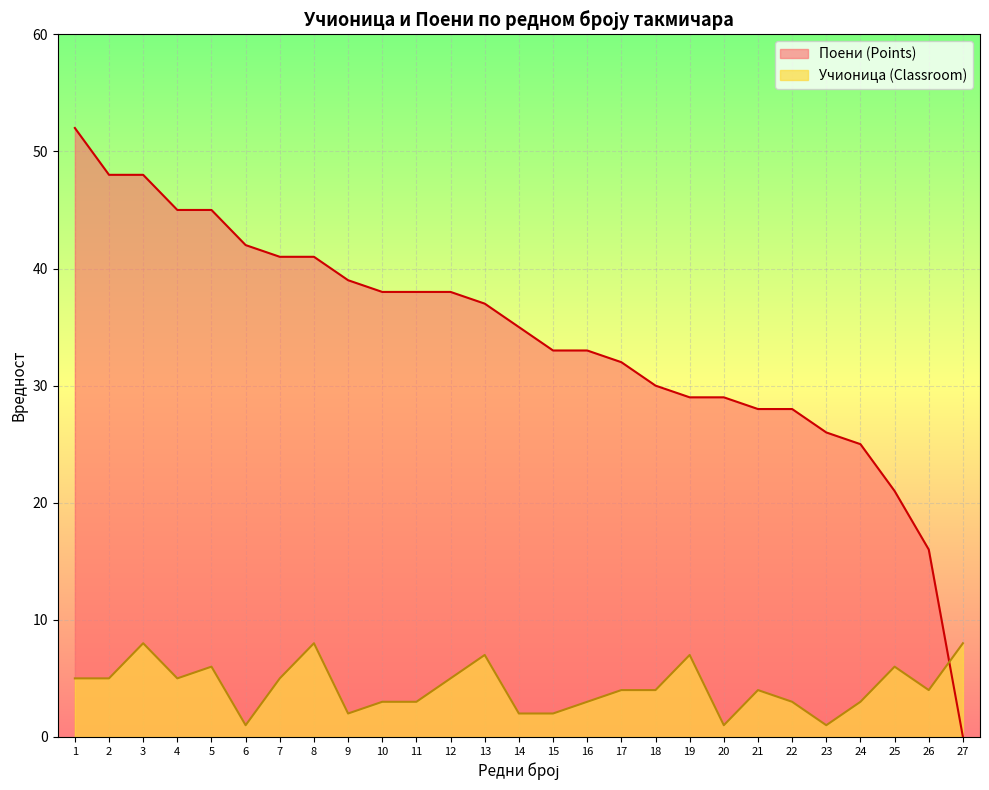

Is it true that Поени (Points) equals 39 at 9?

True